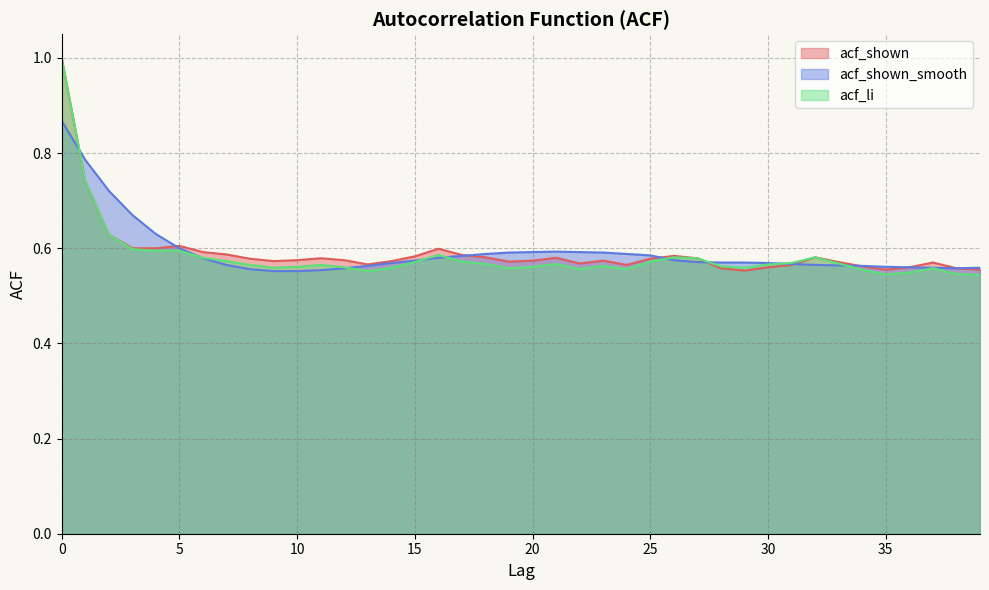

At how many categories does at least one series exceed 0?

40